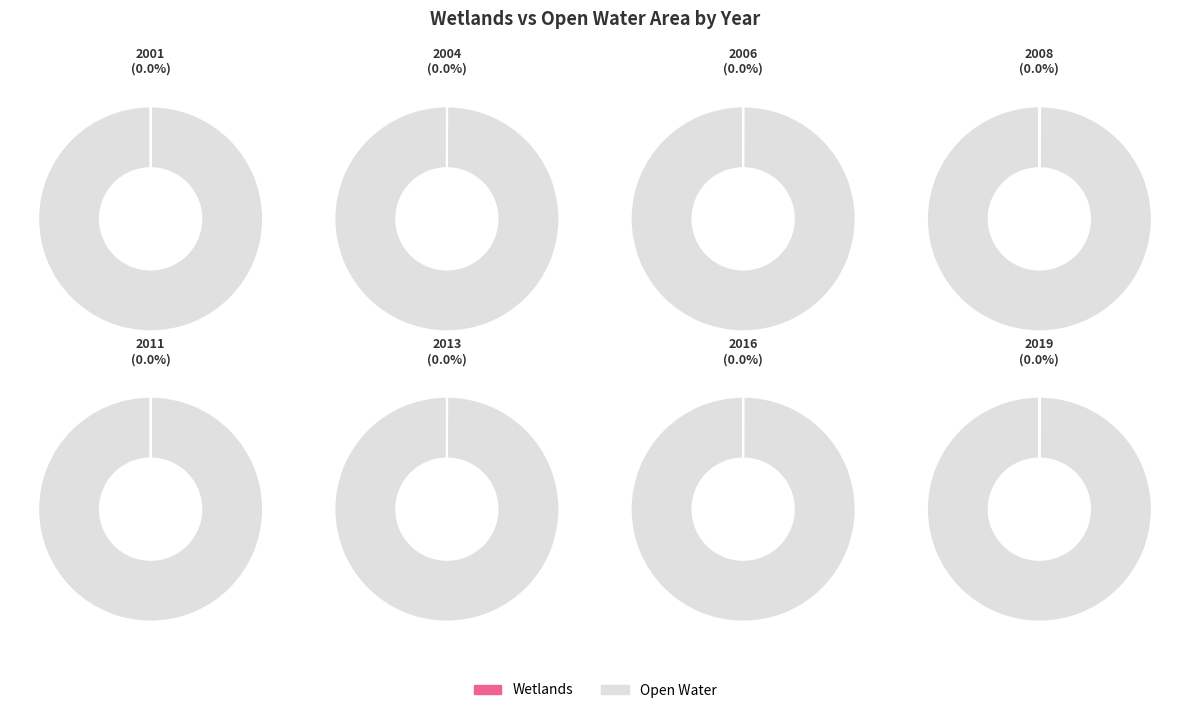

Rank the series at 2001 from highest to lowest value.

Open Water, Wetlands